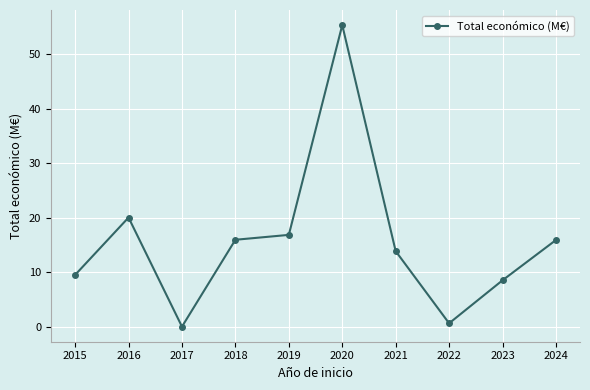

Is it true that the value at 2022 is 0.7?

True